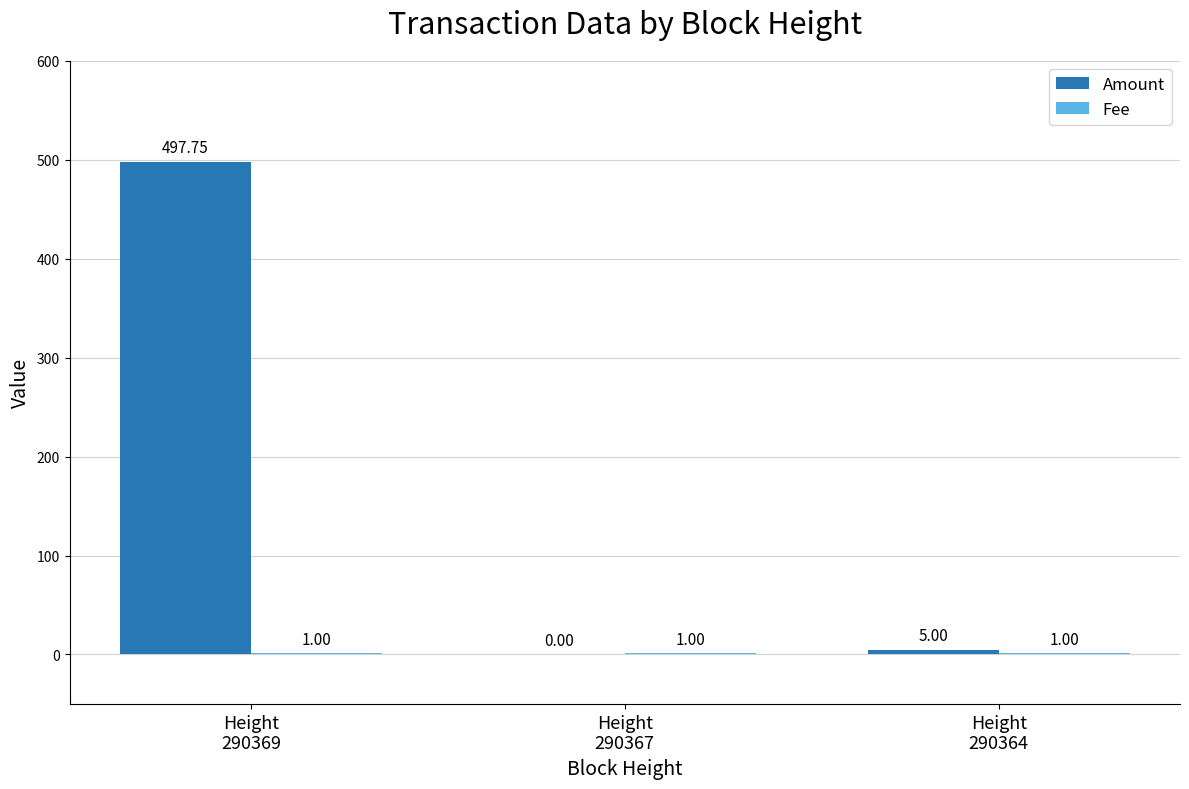

What is the sum of all Amount values?

502.8